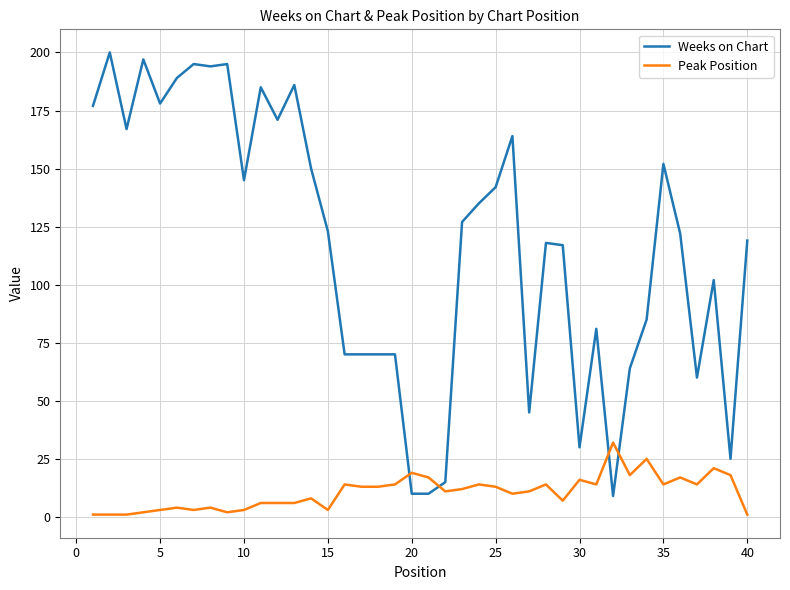

List the series in order of their overall mean, lowest first.

Peak Position, Weeks on Chart